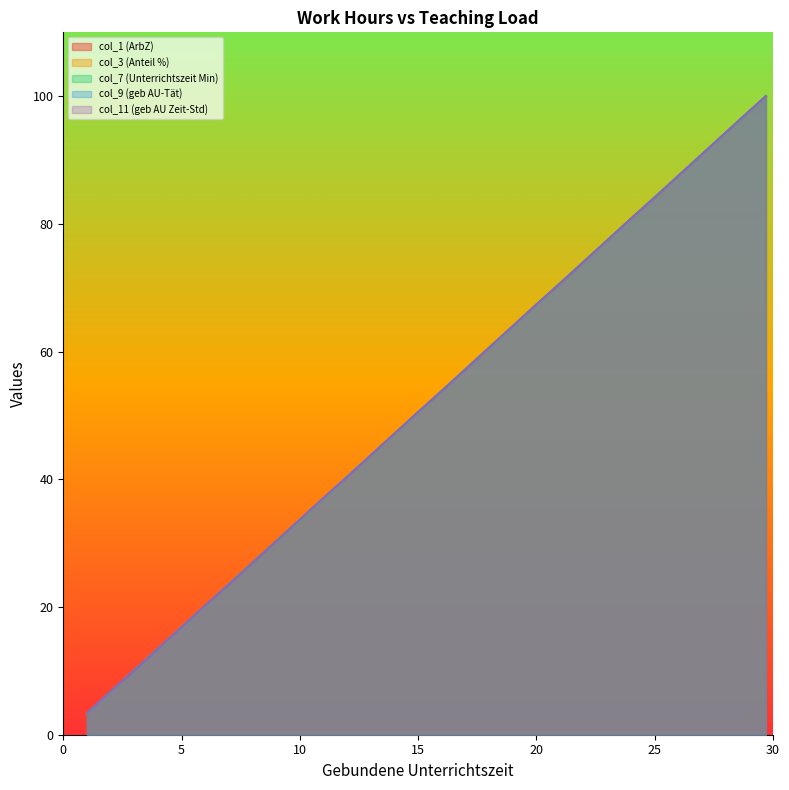

What are all the series names shown in the legend?

col_1 (ArbZ), col_3 (Anteil %), col_7 (Unterrichtszeit Min), col_9 (geb AU-Tät), col_11 (geb AU Zeit-Std)